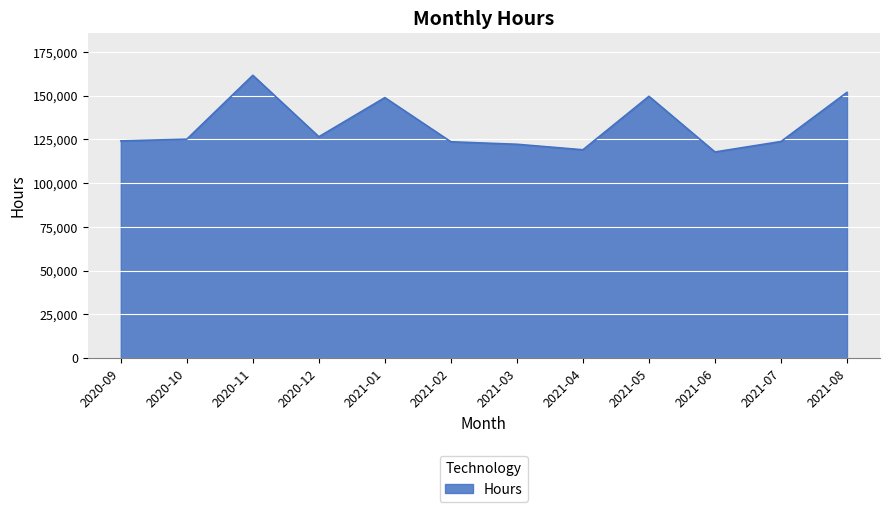

Which has a higher value, 2021-08 or 2021-03?

2021-08